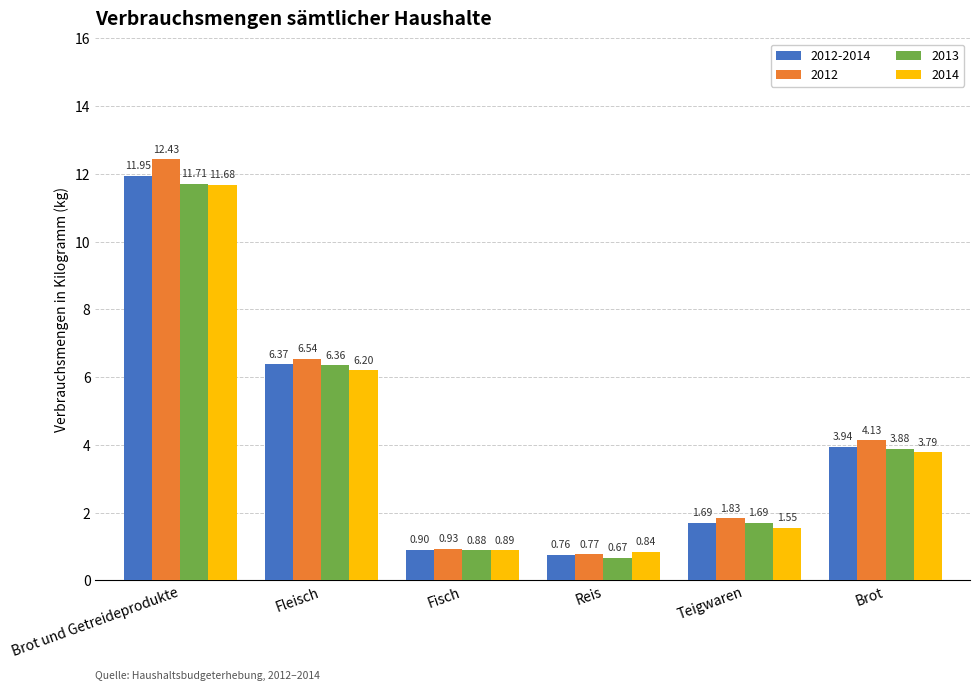

At Brot, list the series in order from largest to smallest.

2012, 2012-2014, 2013, 2014